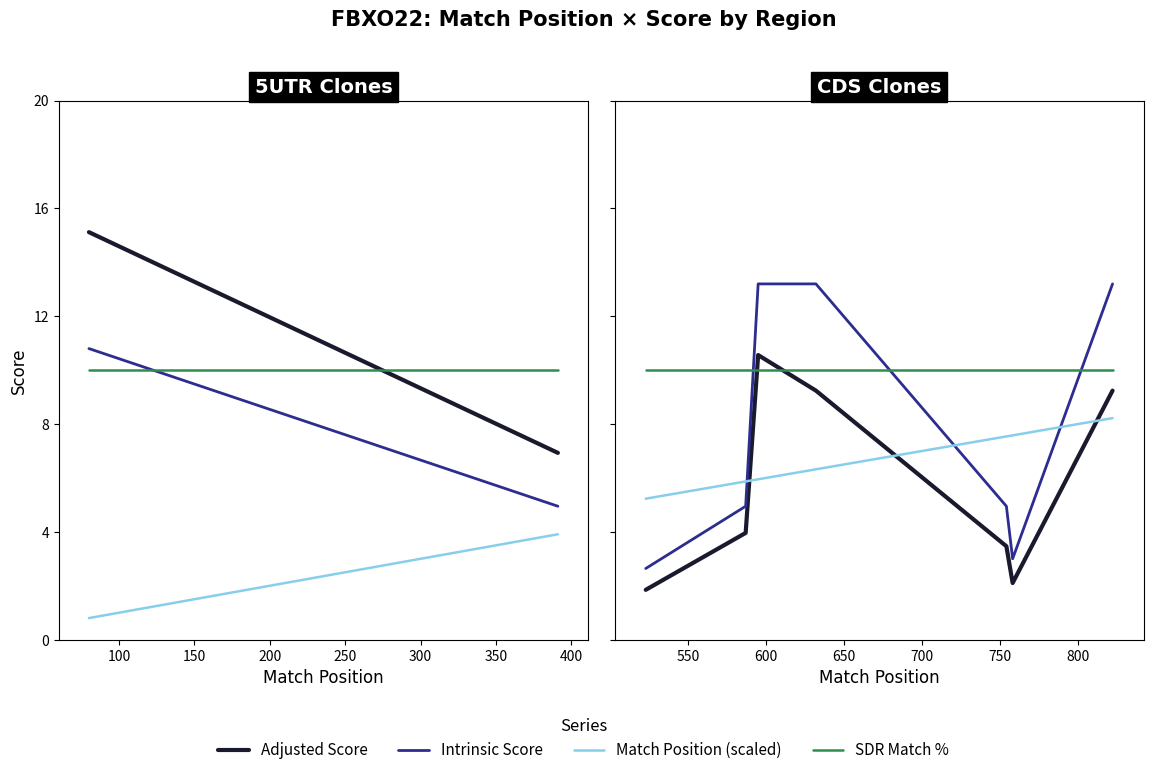

Does the chart have visible grid lines?

No